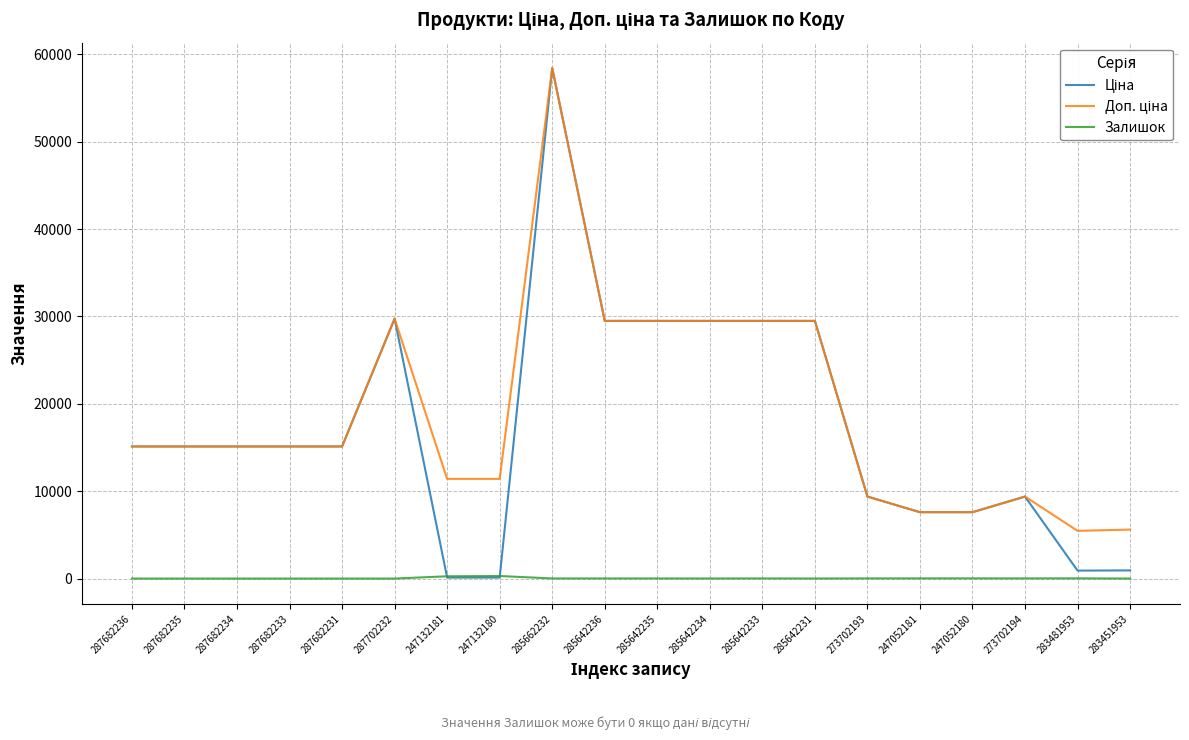

Which label corresponds to the largest value in the chart?

285662232